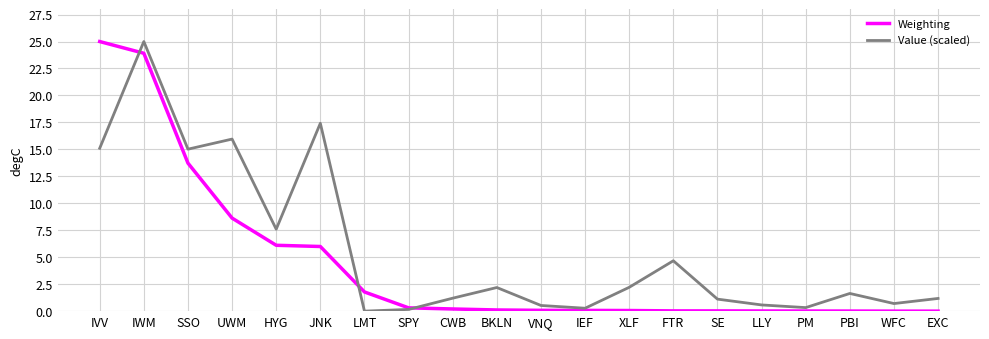

At SSO, list the series in order from largest to smallest.

Value (scaled), Weighting